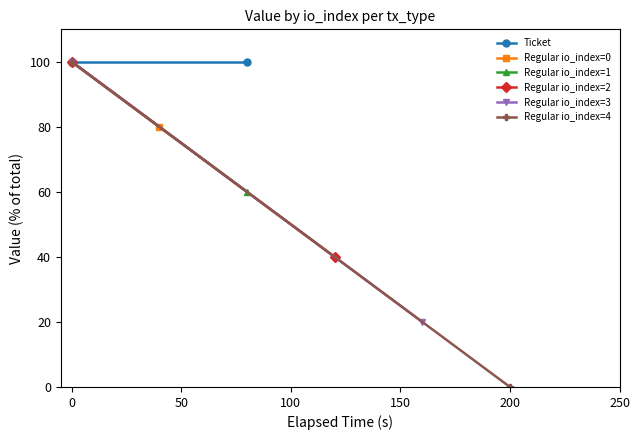

Is this an area chart (filled region under the line)?

No